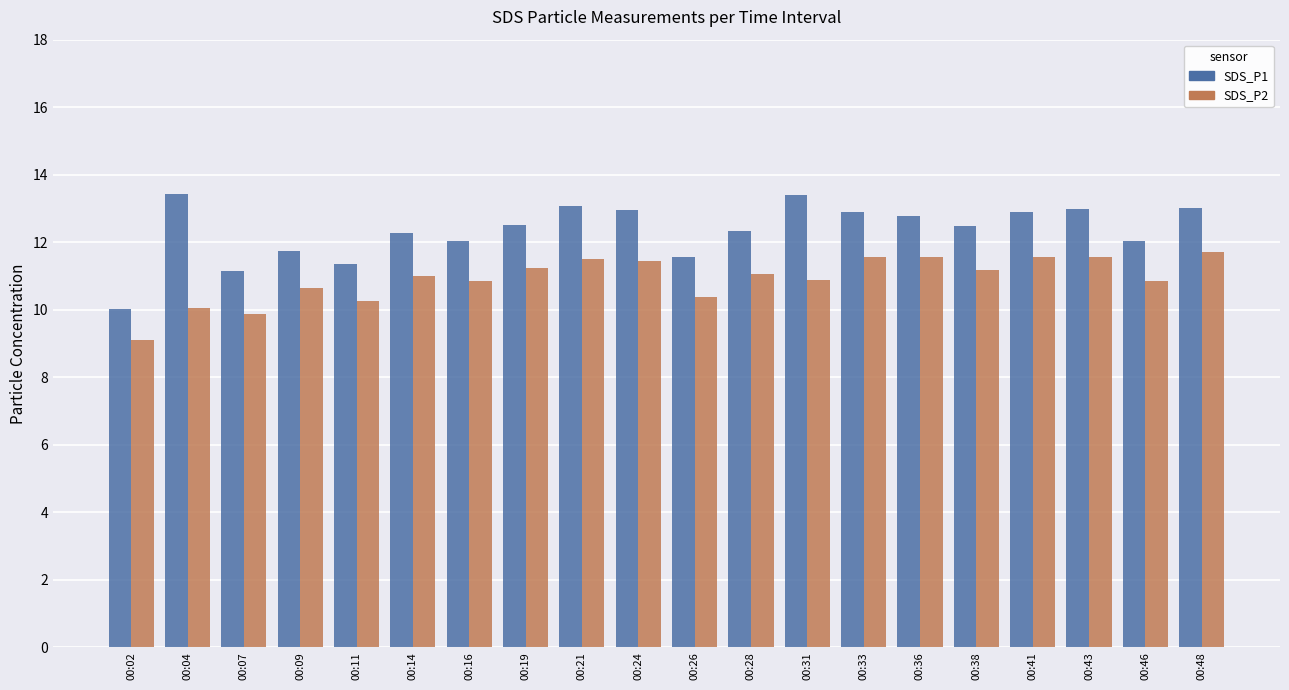

Which series has the largest range (max minus min)?

SDS_P1